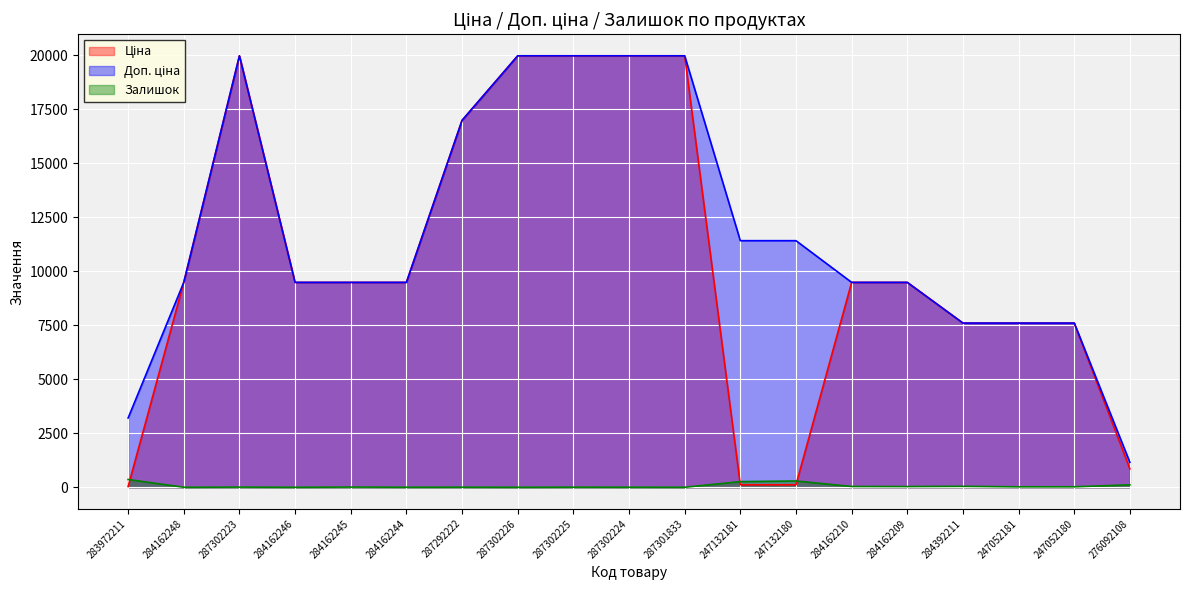

What is the approximate value of Ціна at 284162210?

9480.1